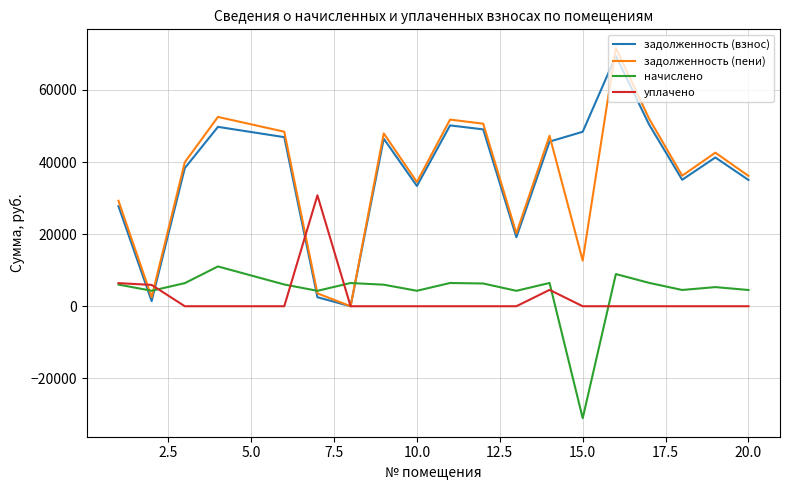

What is the maximum value for уплачено?

30772.2